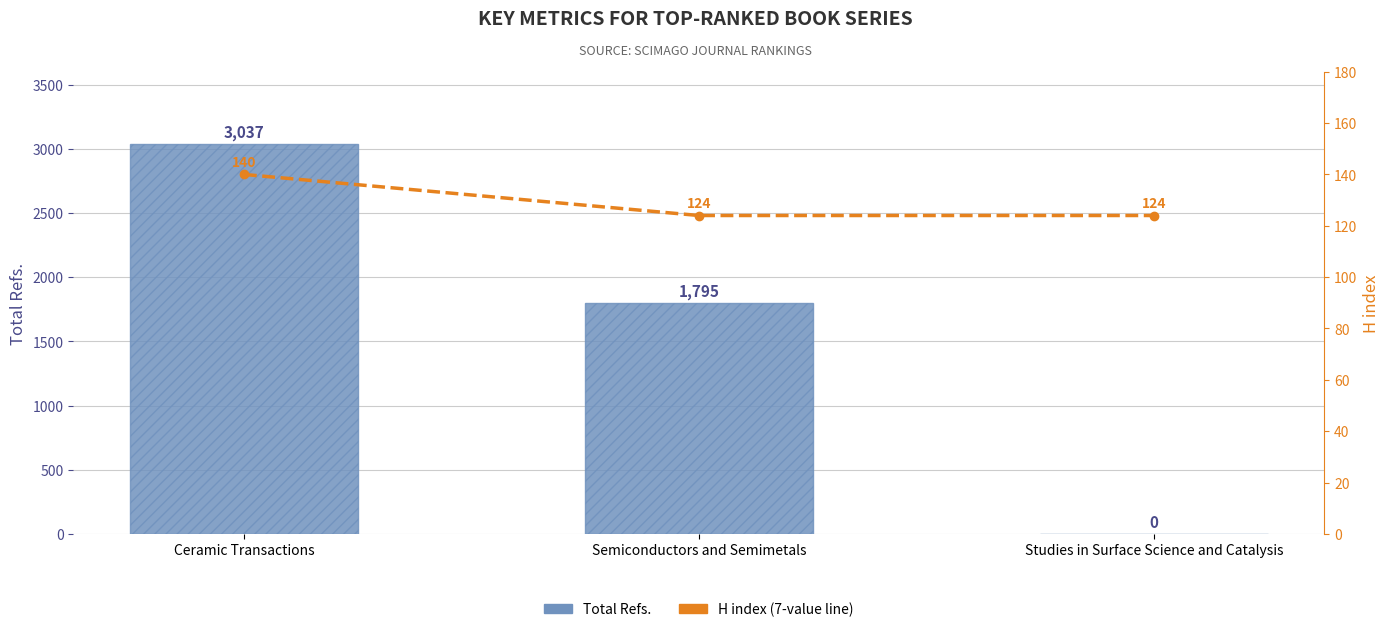

Is the value of Total Refs. at Ceramic Transactions greater than the value of H index at Studies in Surface Science and Catalysis?

Yes